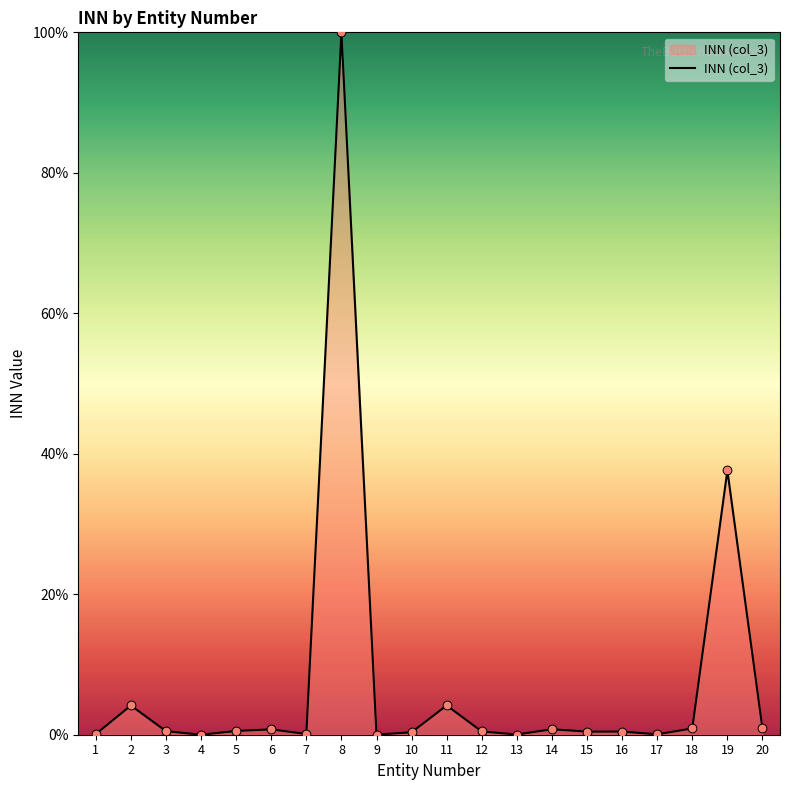

What is the greatest value displayed?

100.0